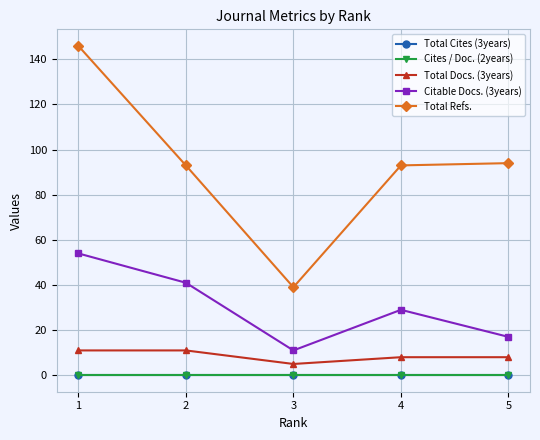

Which category has the lowest value across all series?

1